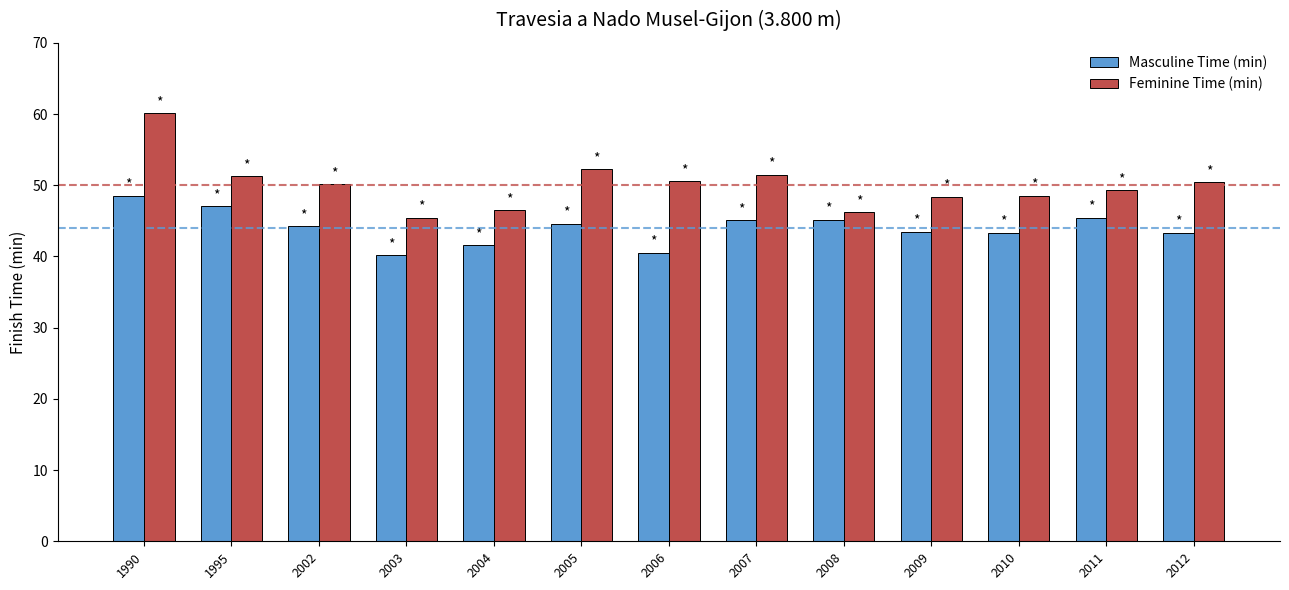

Which series changed the most between 1990 and 2003?

Feminine Time (min)